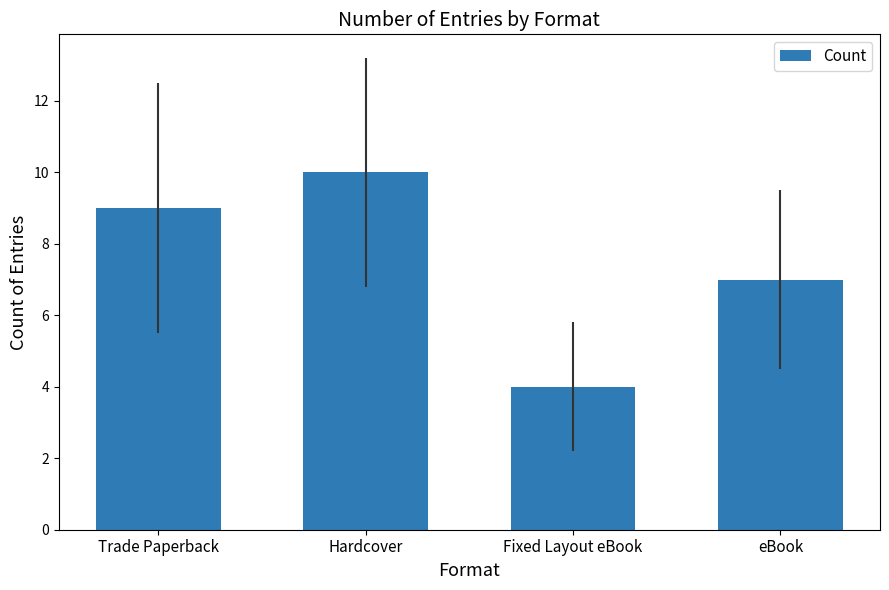

Approximately how many times larger is the value at Trade Paperback compared to Fixed Layout eBook?

2.2